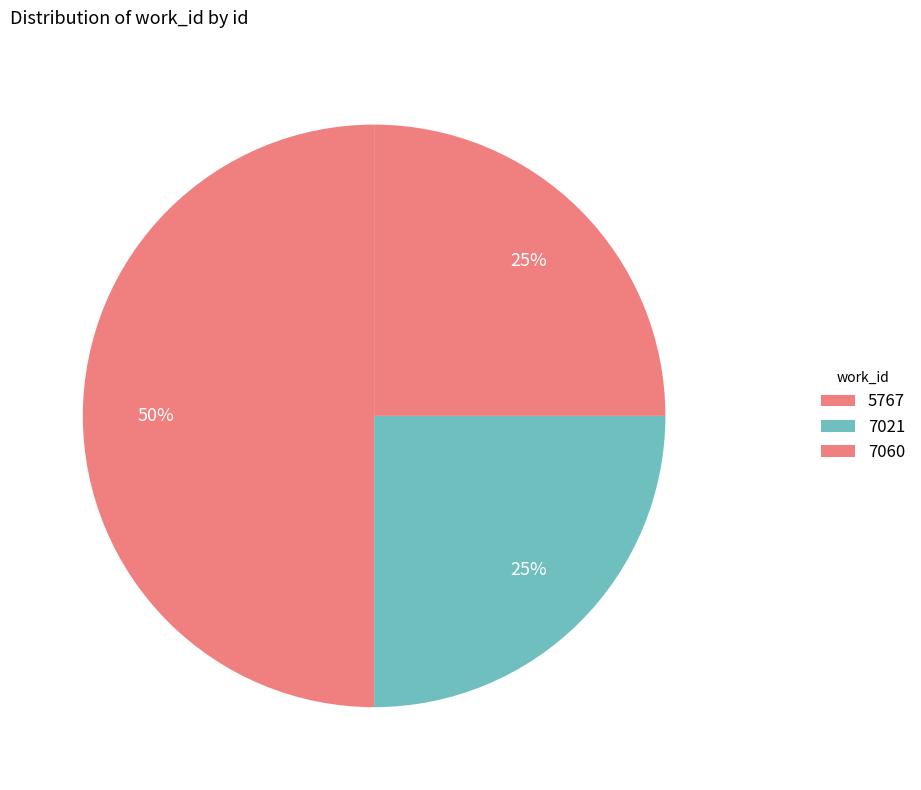

How many segments does this pie chart have?

3